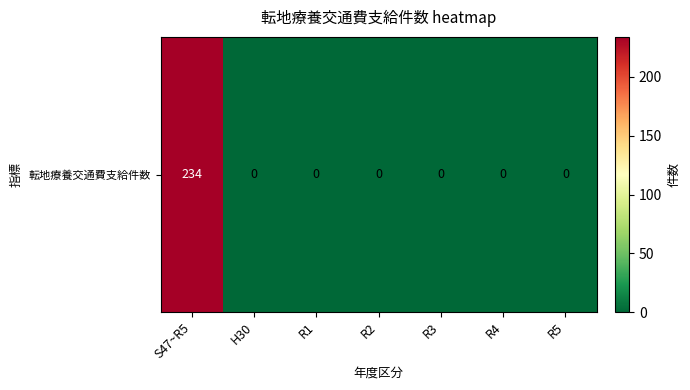

Rank the categories by value from highest to lowest.

S47~R5, H30, R1, R2, R3, R4, R5